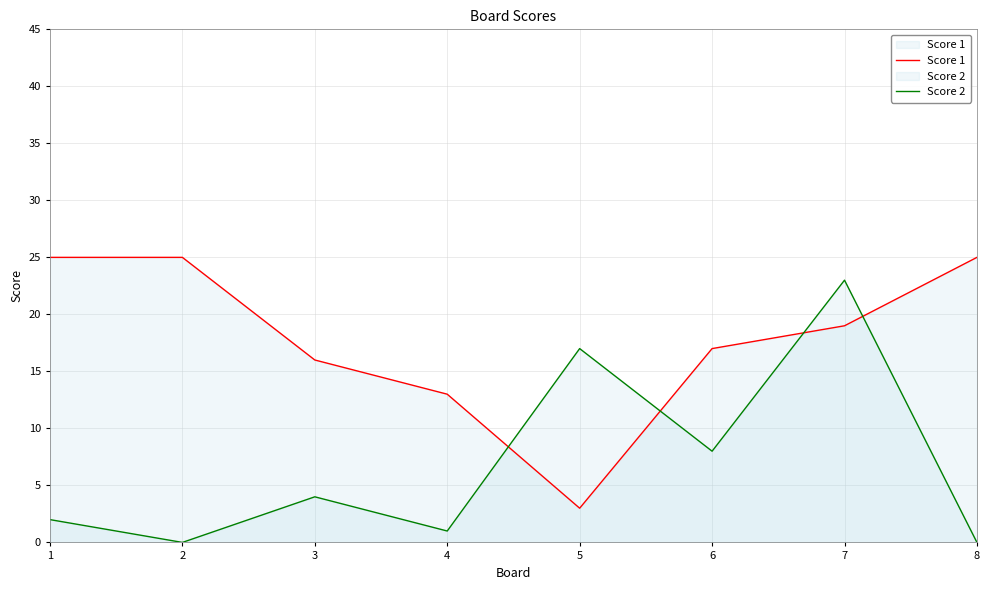

Rank the categories by Score 2 value from highest to lowest.

7, 5, 6, 3, 1, 4, 2, 8